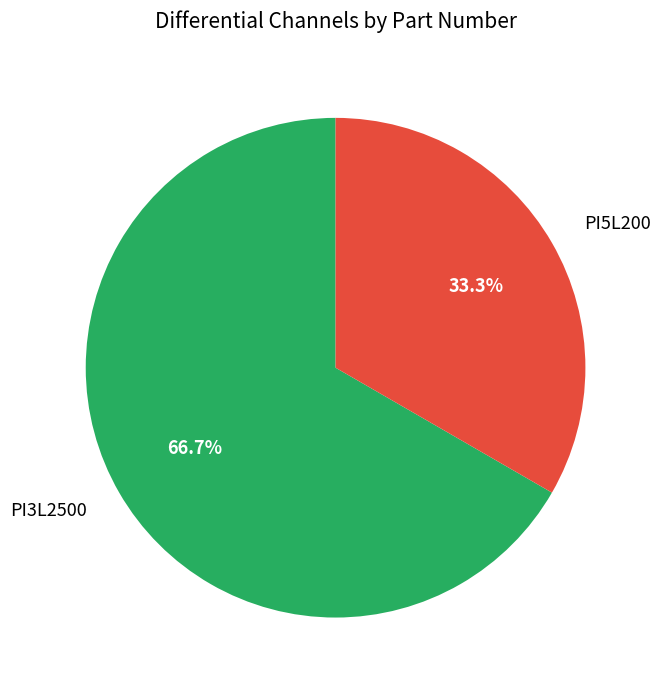

Does any single category account for the majority?

Yes